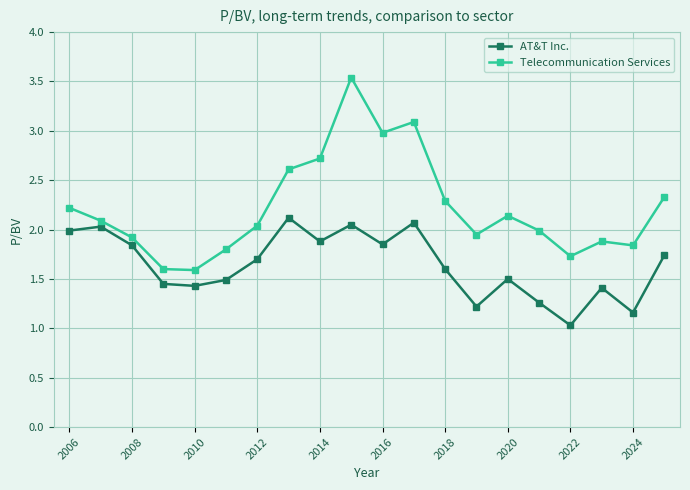

Which series has the largest range (max minus min)?

Telecommunication Services